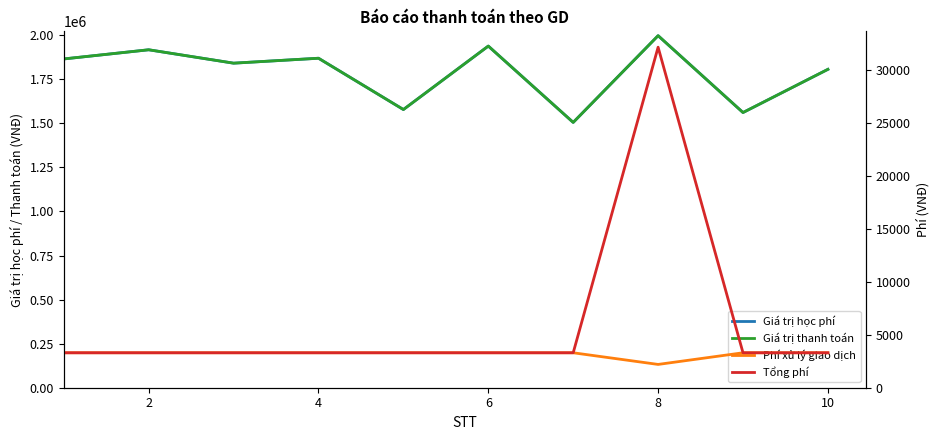

What is the value of the Giá trị thanh toán point at the 7th from the left?

1505000